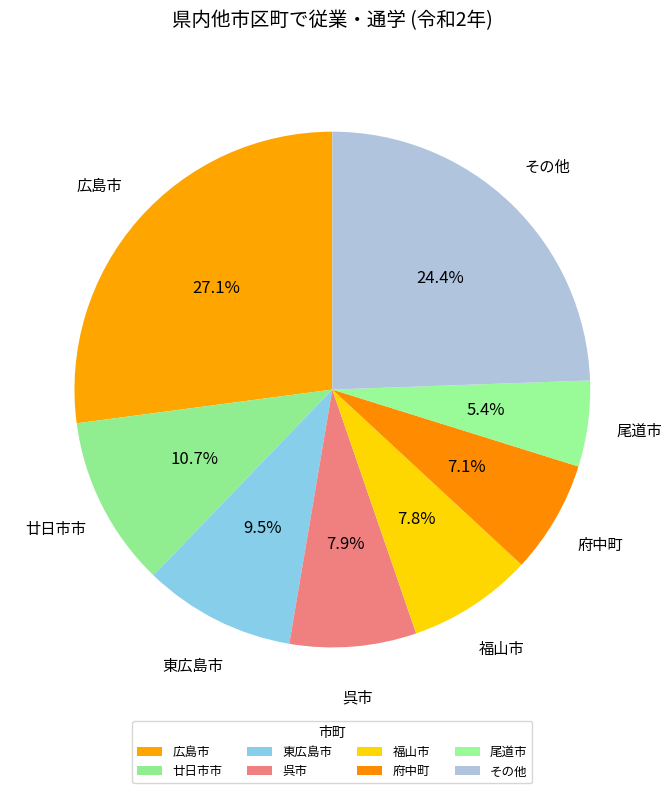

What is the ratio of the value at その他 to the value at 呉市?

3.1